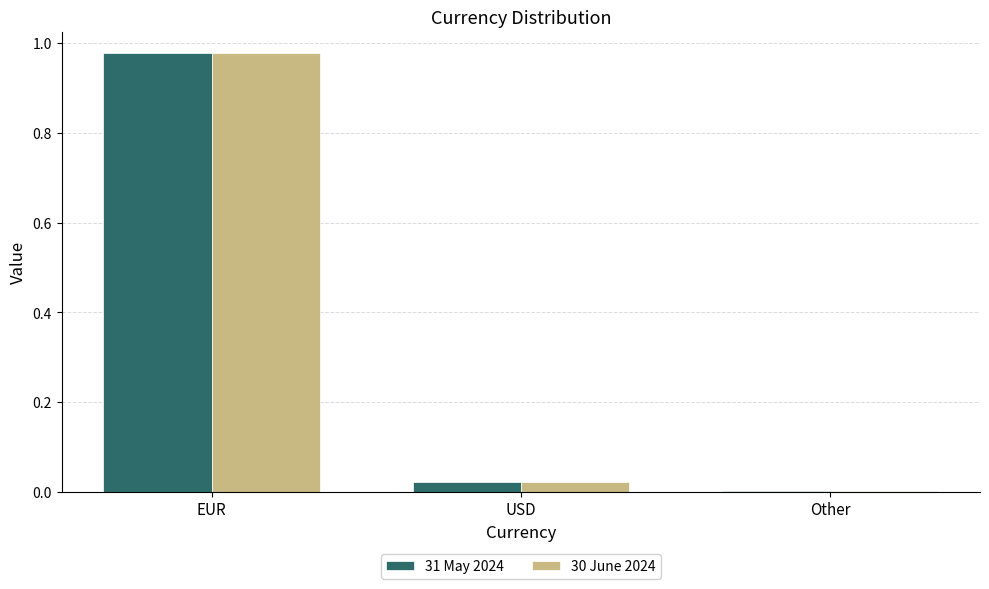

At which label does 31 May 2024 reach its peak?

EUR